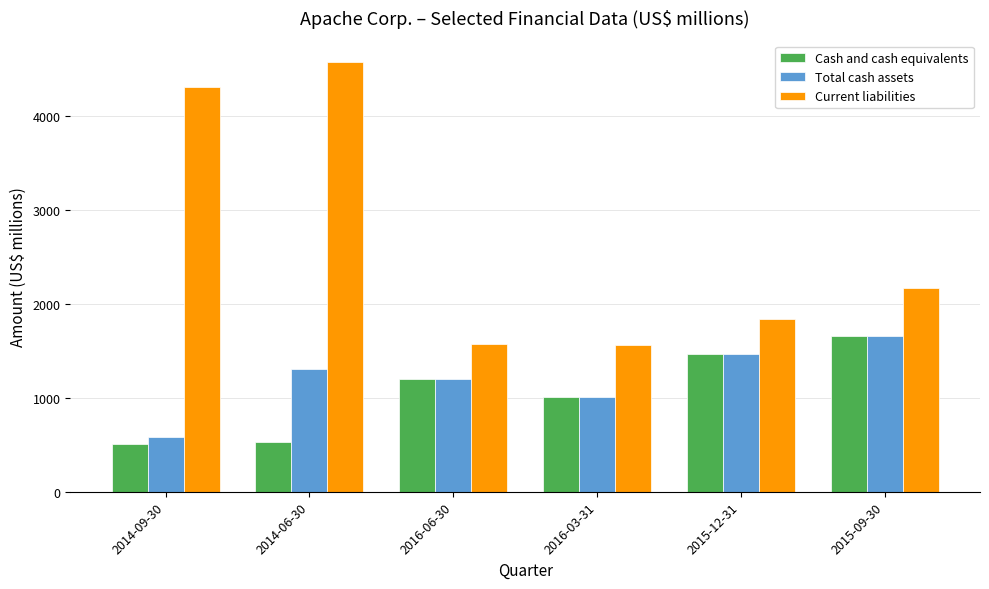

Which series changed the most between 2014-06-30 and 2016-06-30?

Current liabilities